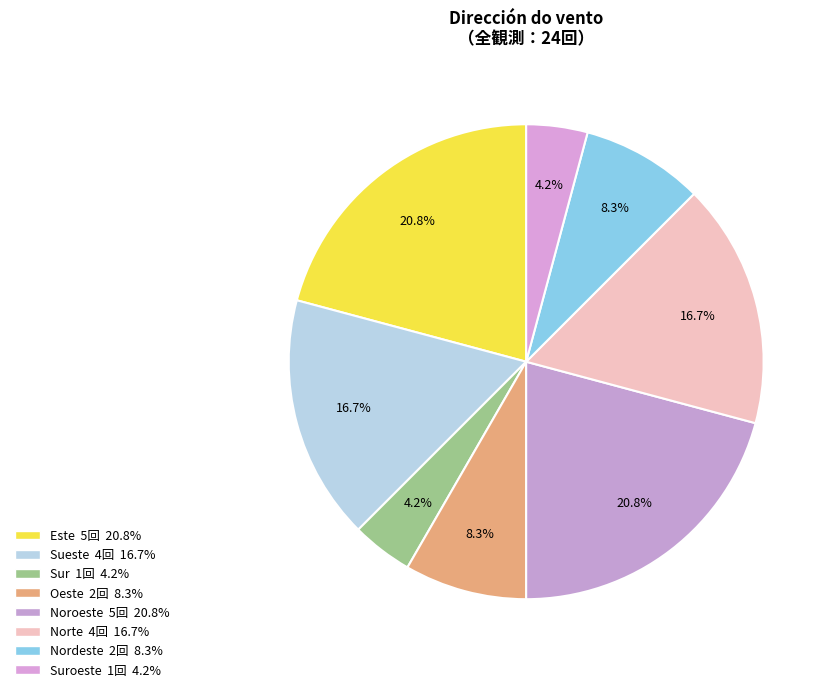

How many slices are in this pie chart?

8